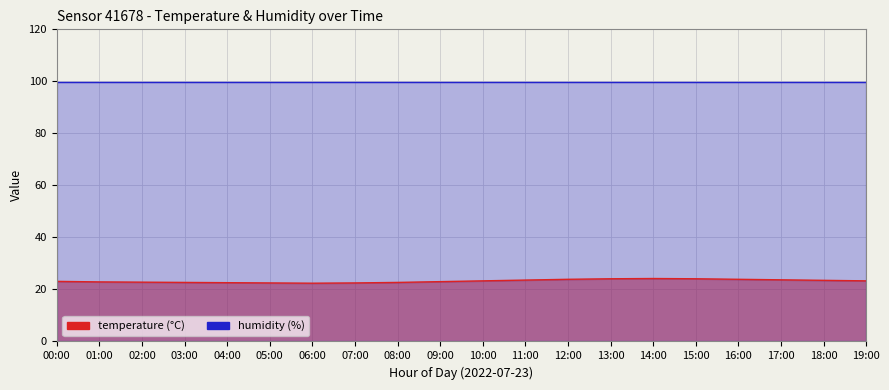

What is the minimum value shown in the chart?

22.4